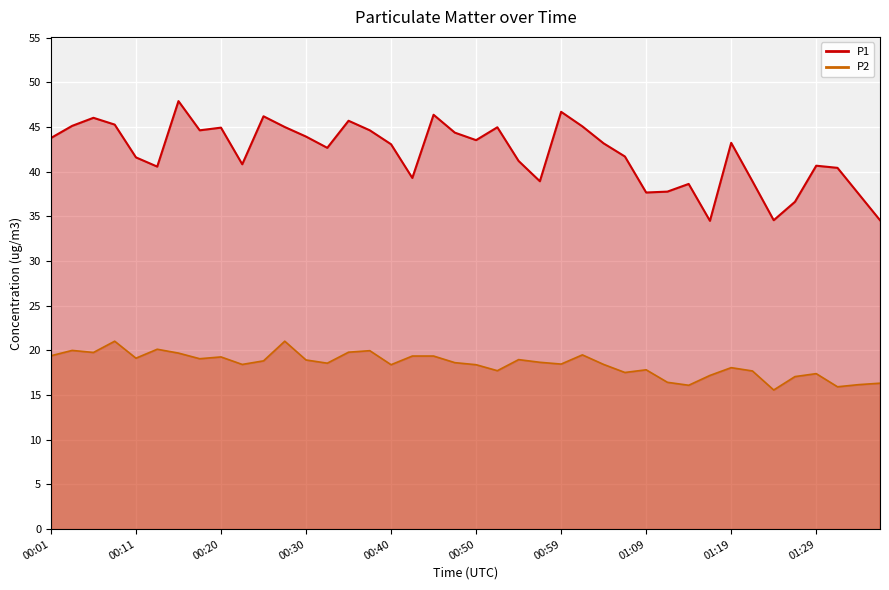

What is the total value across all series at 00:11?

60.7